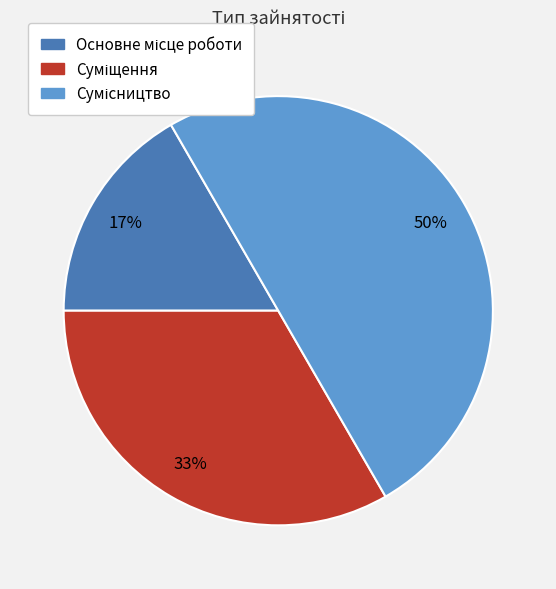

To the nearest percent, what is the average slice percentage?

33%